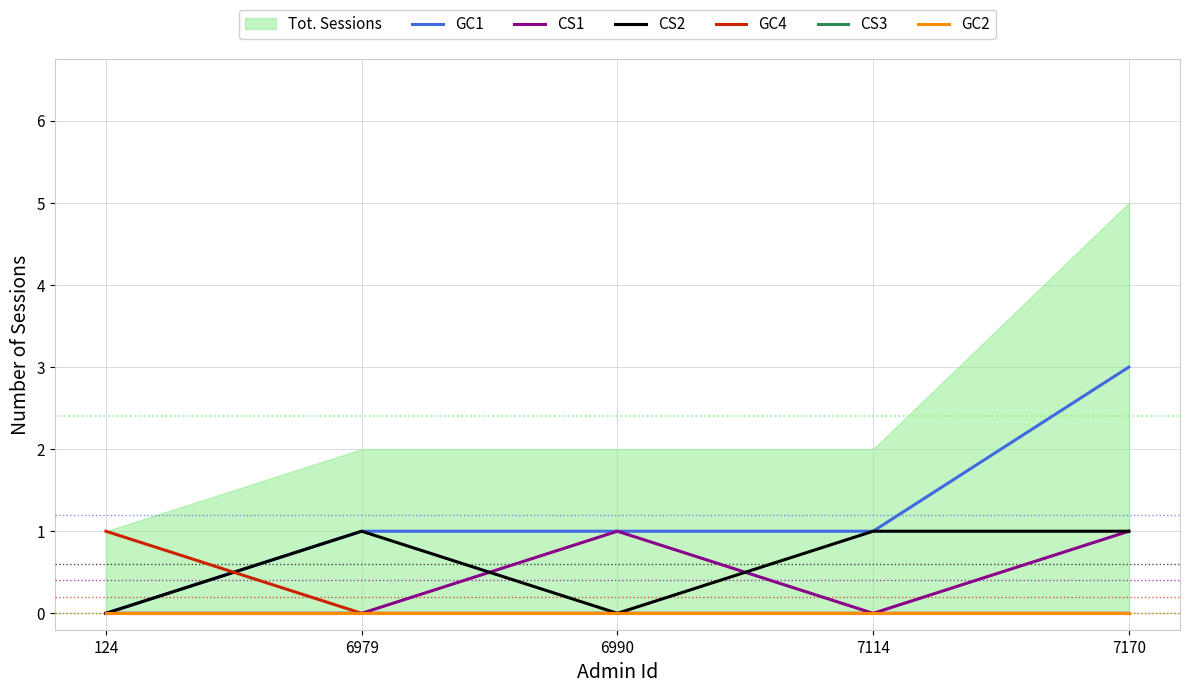

Reading right to left, what are all the values shown in this chart?

GC1: 7170=3	7114=1	6990=1	6979=1	124=0
CS1: 7170=1	7114=0	6990=1	6979=0	124=0
CS2: 7170=1	7114=1	6990=0	6979=1	124=0
GC4: 7170=0	7114=0	6990=0	6979=0	124=1
CS3: 7170=0	7114=0	6990=0	6979=0	124=0
GC2: 7170=0	7114=0	6990=0	6979=0	124=0